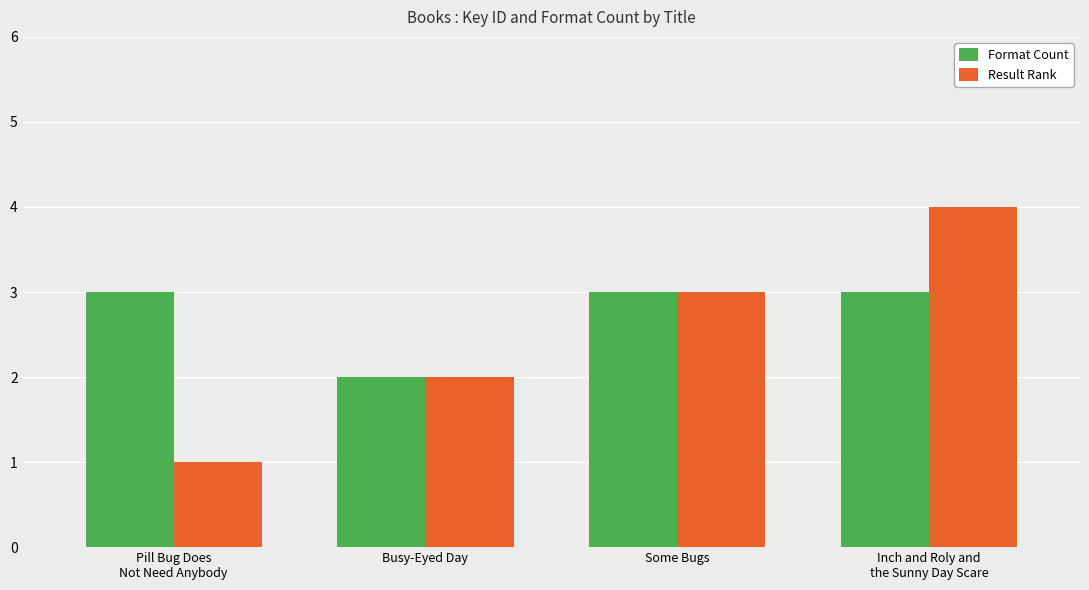

Rank the series by their maximum value, from highest to lowest.

Result Rank, Format Count